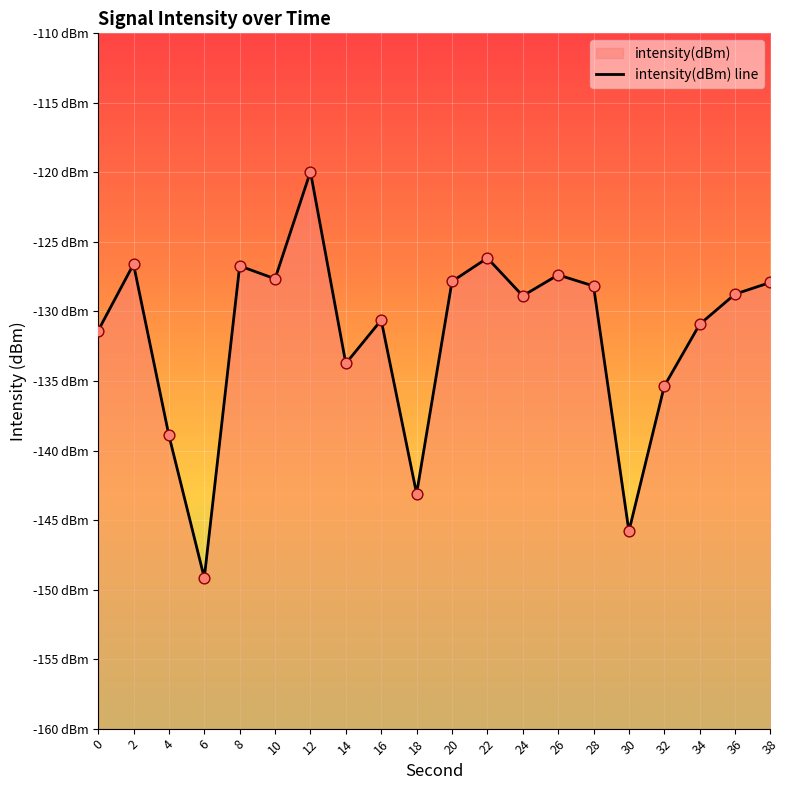

What is the change in value from 16 to 18?

-12.5